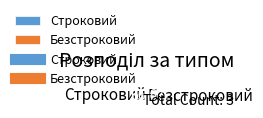

Is the sum of Безстроковий and Строковий greater than half?

Yes